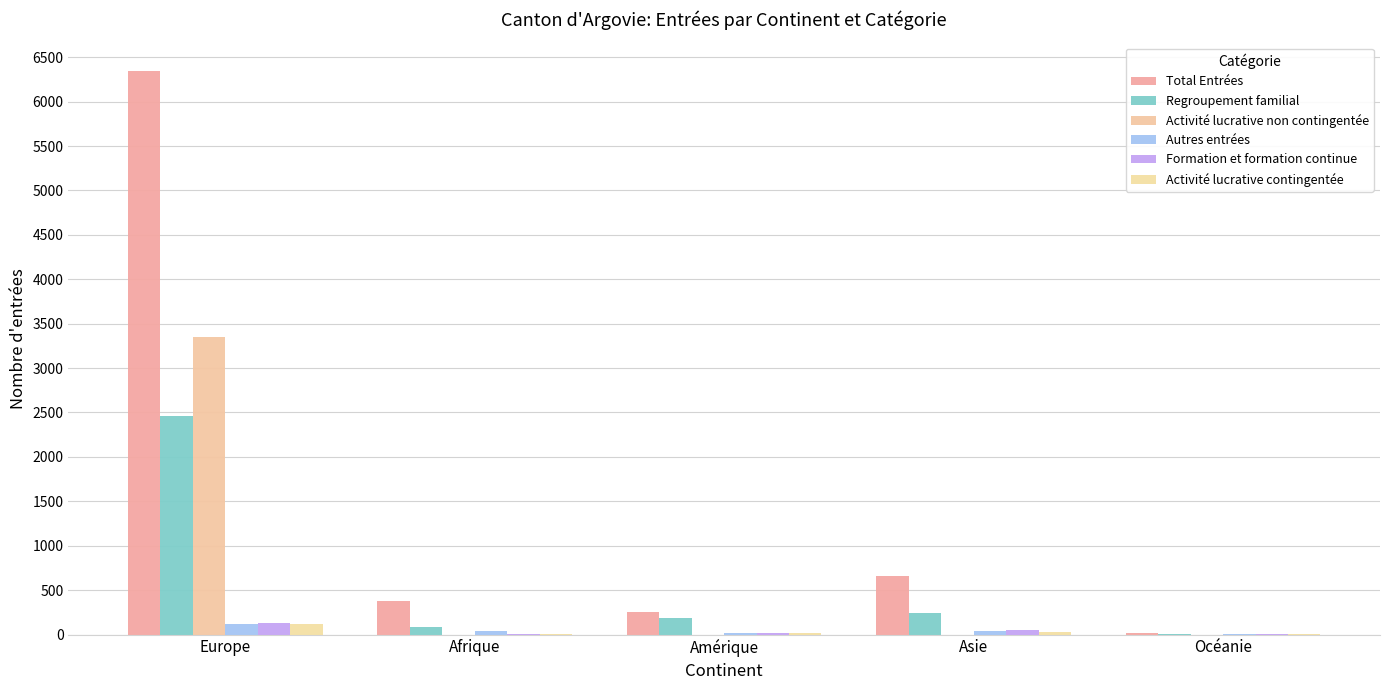

What is the value of the Activité lucrative contingentée bar at the 1st from the left?

119